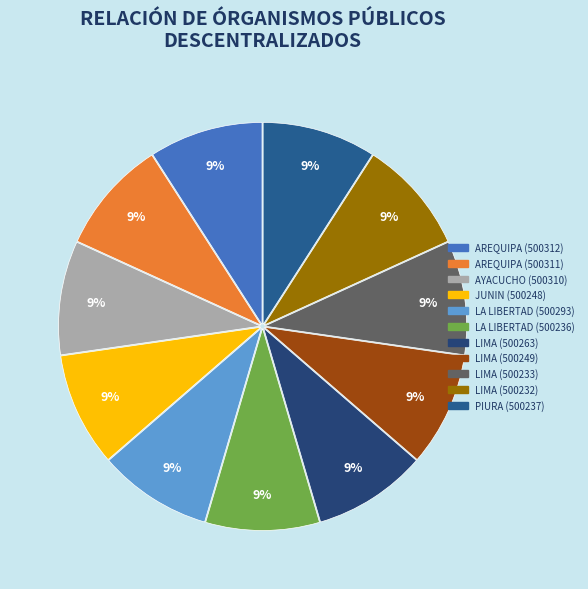

Which category has the biggest portion of the pie?

AREQUIPA